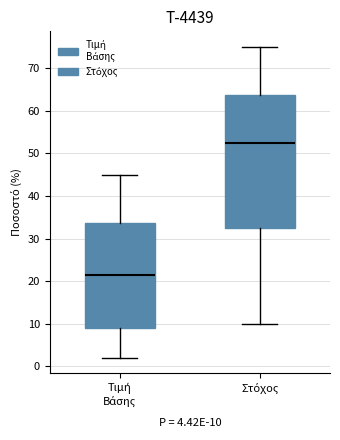

Reading left to right, read every box against the y-axis: the position of its median line, the range the box covers, and the ends of its whiskers. The values are not printed on the chart, so give them approximately, as read against the axis.

Τιμή Βάσης: median 22, box 9 to 34, whiskers 2 to 45
Στόχος: median 53, box 33 to 64, whiskers 10 to 75